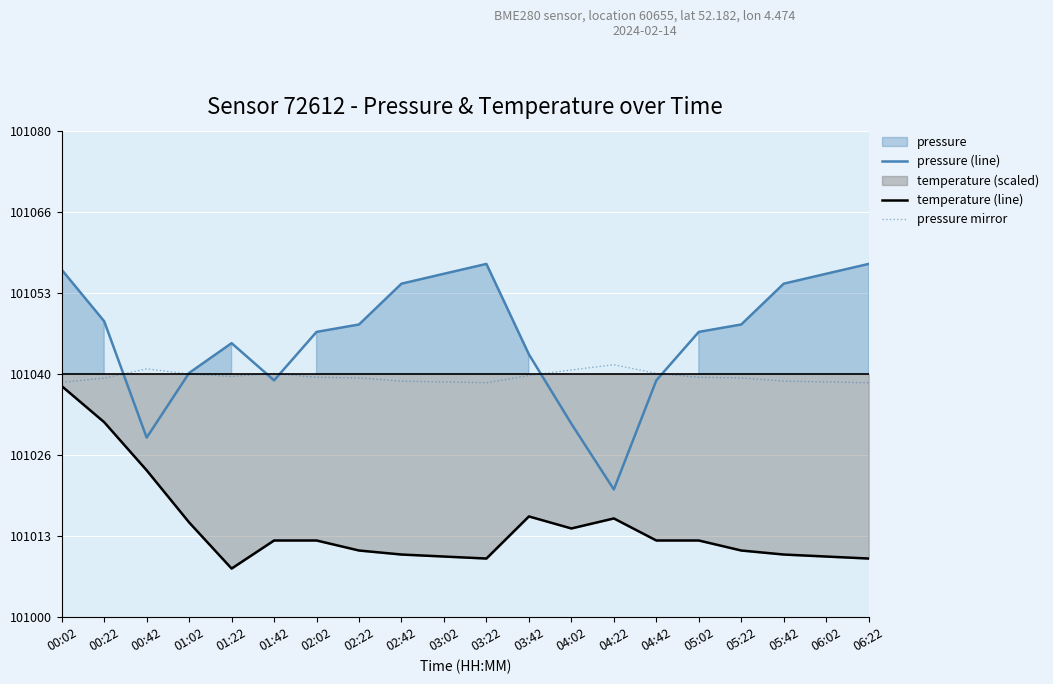

What is the total value across all series at 02:42?

303104.0